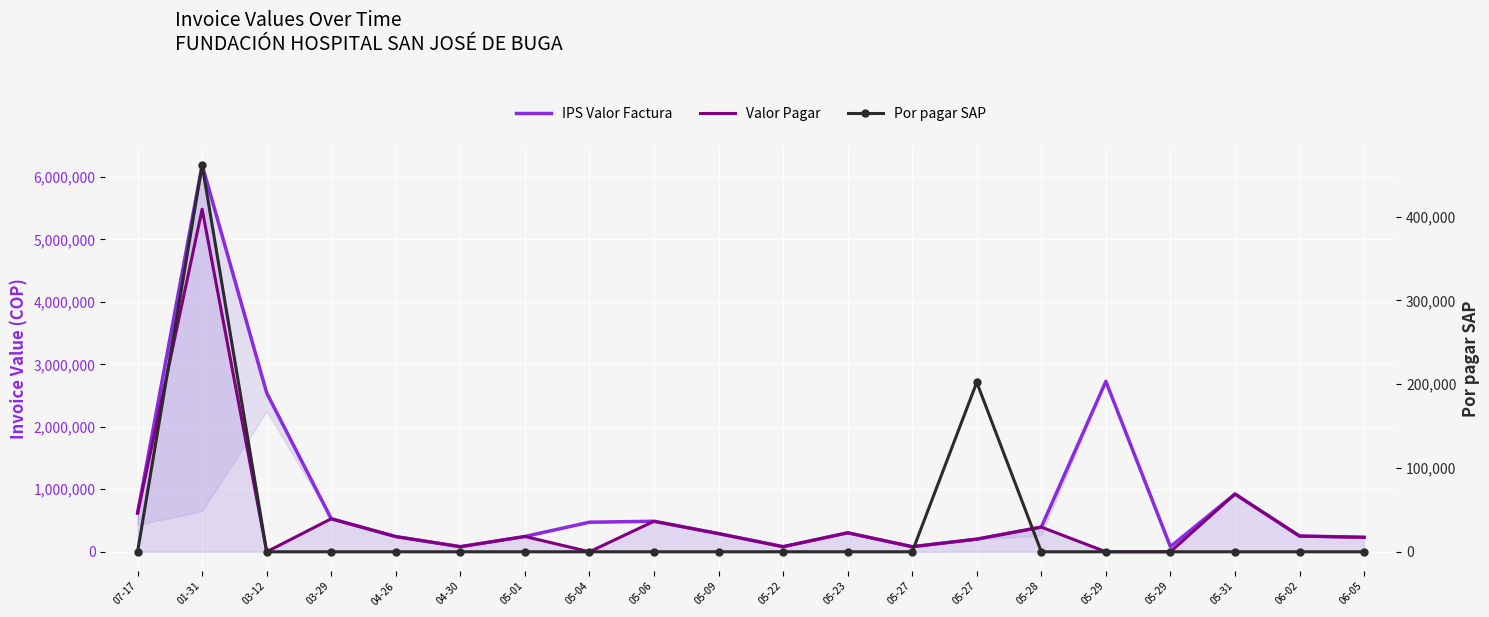

The IPS Valor Factura series shows 325061 at 05-01. True or false?

False